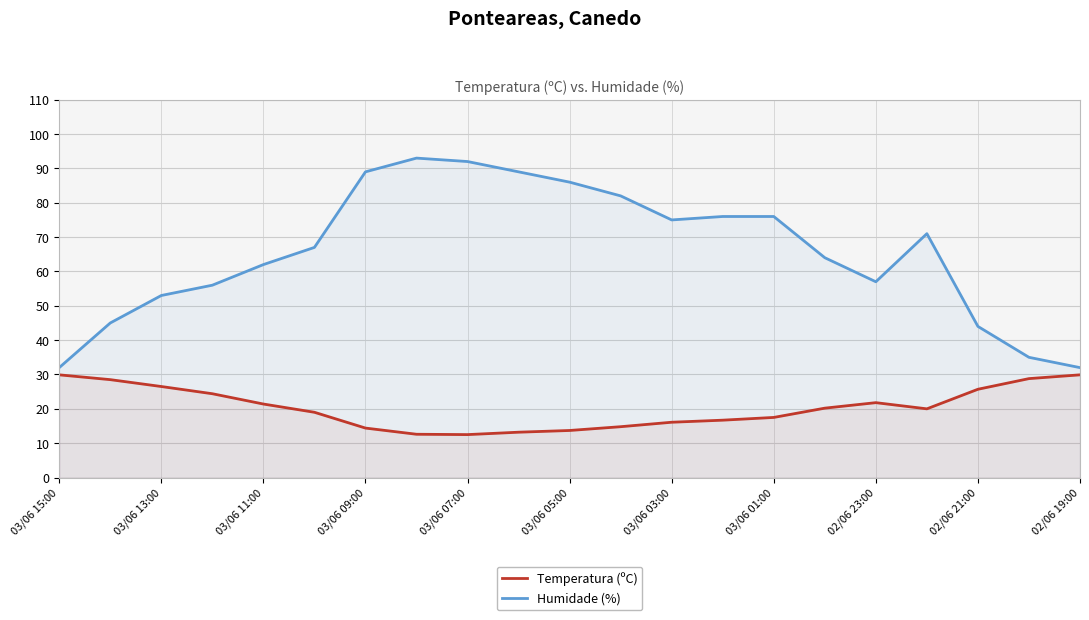

Reading right to left, list all the values displayed in this chart.

Temperatura (ºC): 29.9	28.8	25.7	20.0	21.8	20.2	17.5	16.7	16.1	14.8	13.7	13.2	12.5	12.6	14.4	19.0	21.4	24.4	26.5	28.5	29.9
Humidade (%): 32.0	35.0	44.0	71.0	57.0	64.0	76.0	76.0	75.0	82.0	86.0	89.0	92.0	93.0	89.0	67.0	62.0	56.0	53.0	45.0	32.0